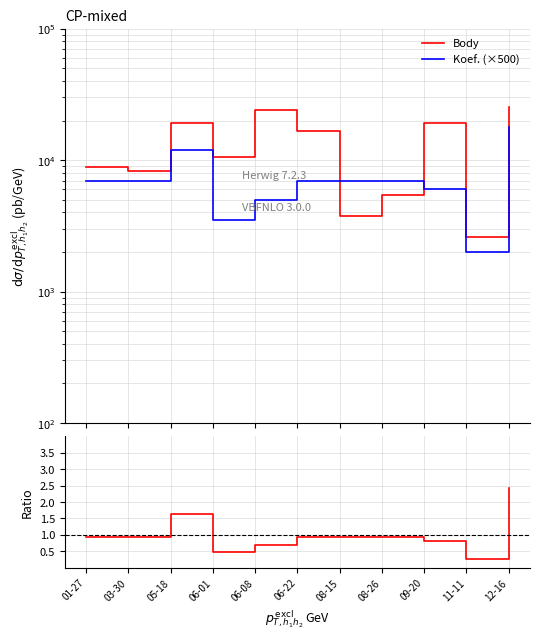

Rank the series by their average value, from highest to lowest.

Body, Koef. (×500), Ratio